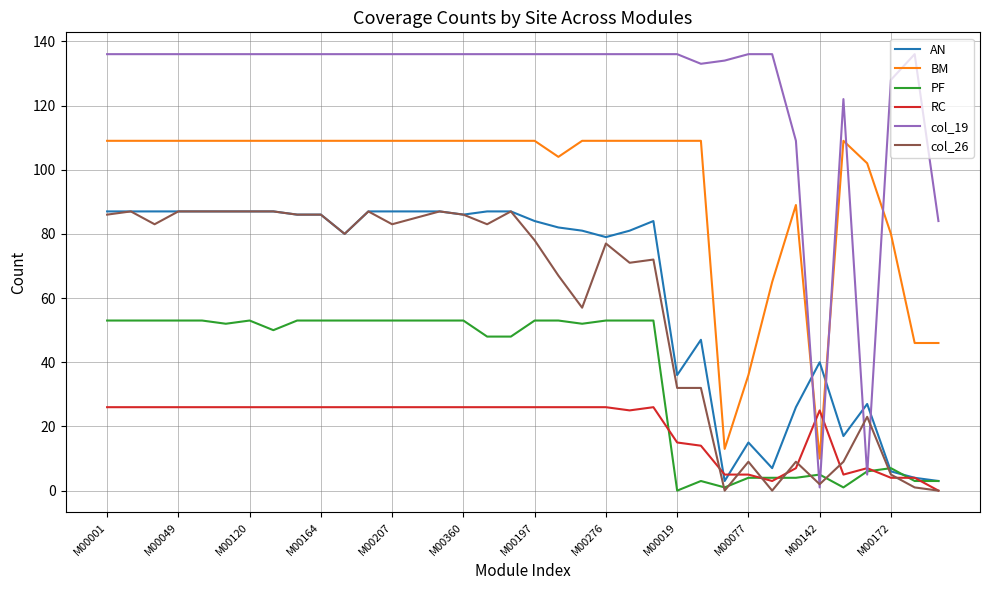

Which series has the largest range (max minus min)?

col_19